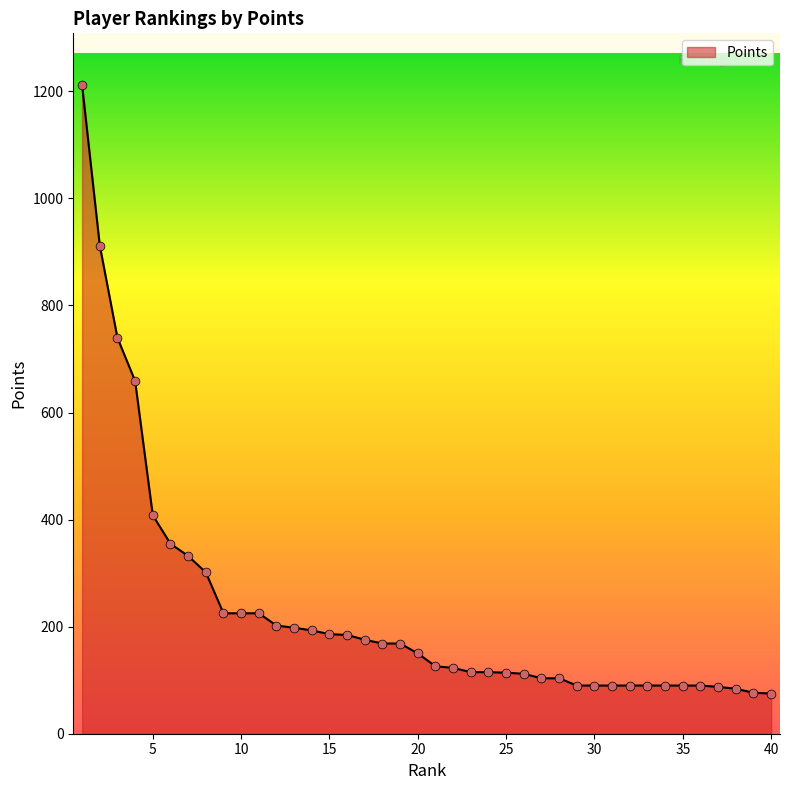

What is the smallest value displayed?

75.0